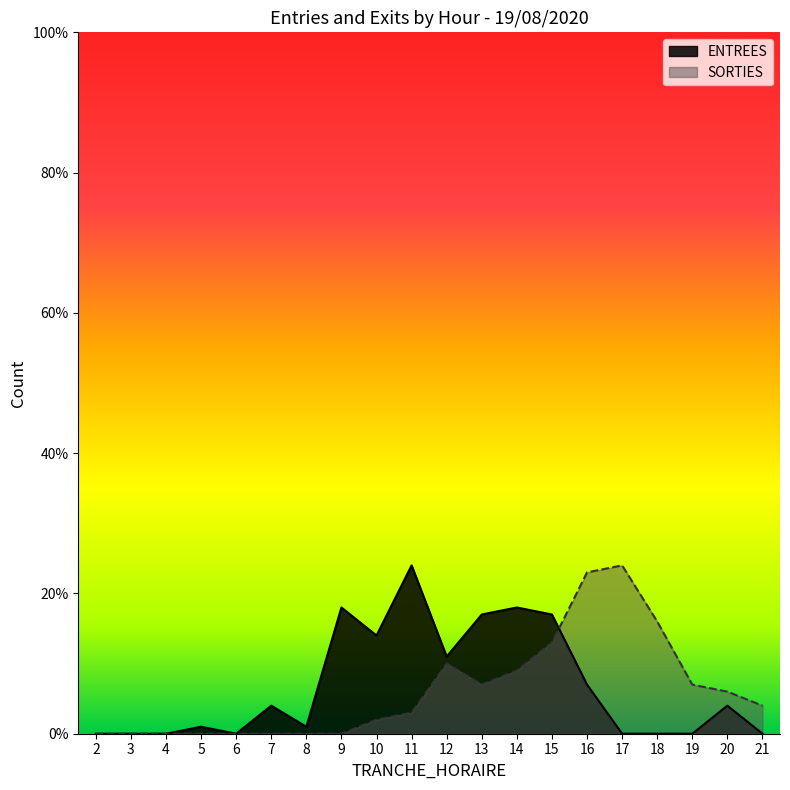

Which category has the lowest value across all series?

2